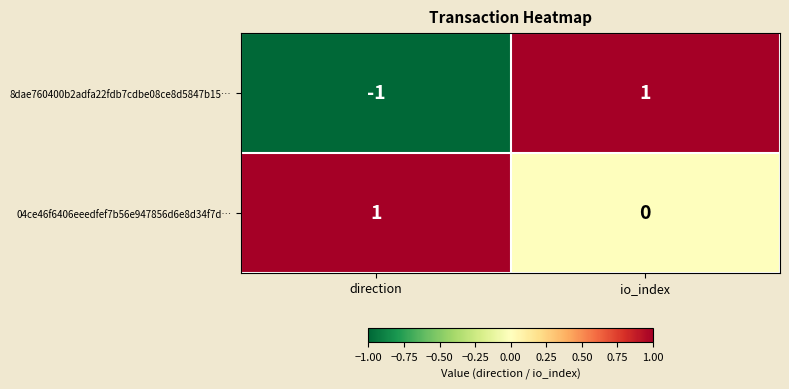

At io_index, list the series in order from largest to smallest.

8dae760400b2adfa22fdb7cdbe08ce8d5847b15…, 04ce46f6406eeedfef7b56e947856d6e8d34f7d…